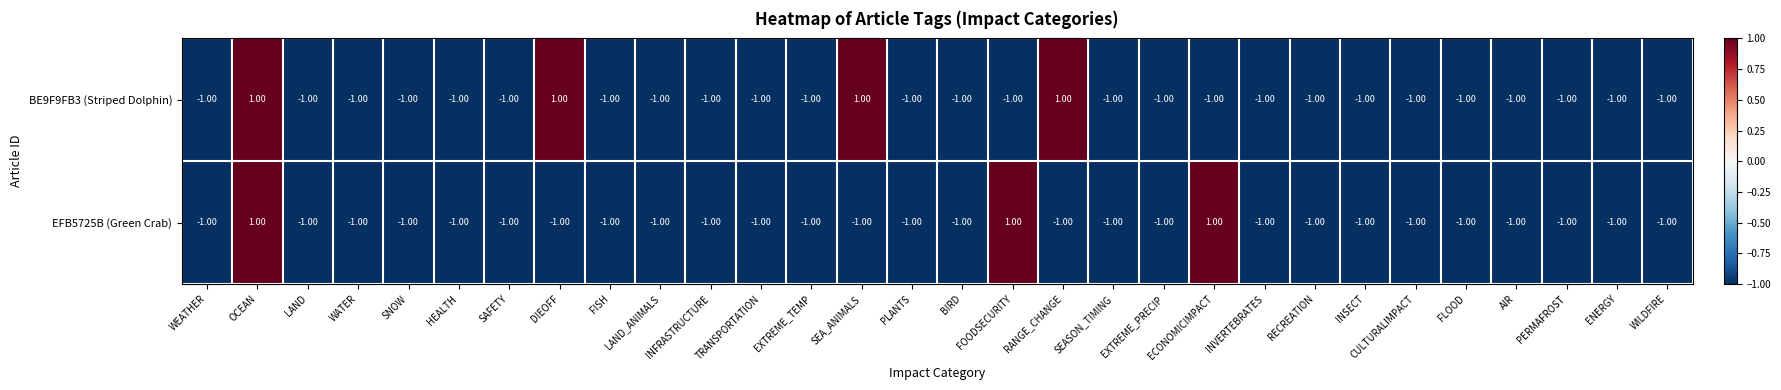

List the series in order of their overall mean, lowest first.

EFB5725B (Green Crab), BE9F9FB3 (Striped Dolphin)